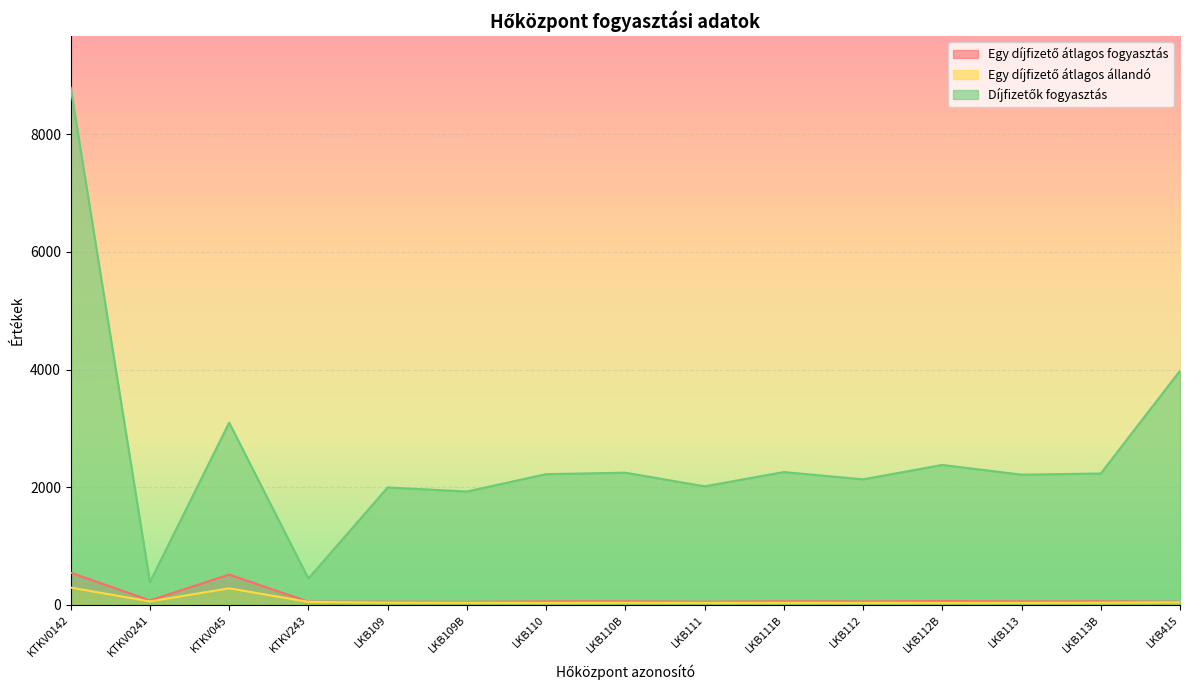

What is the label of the 9th point from the left?

LKB111